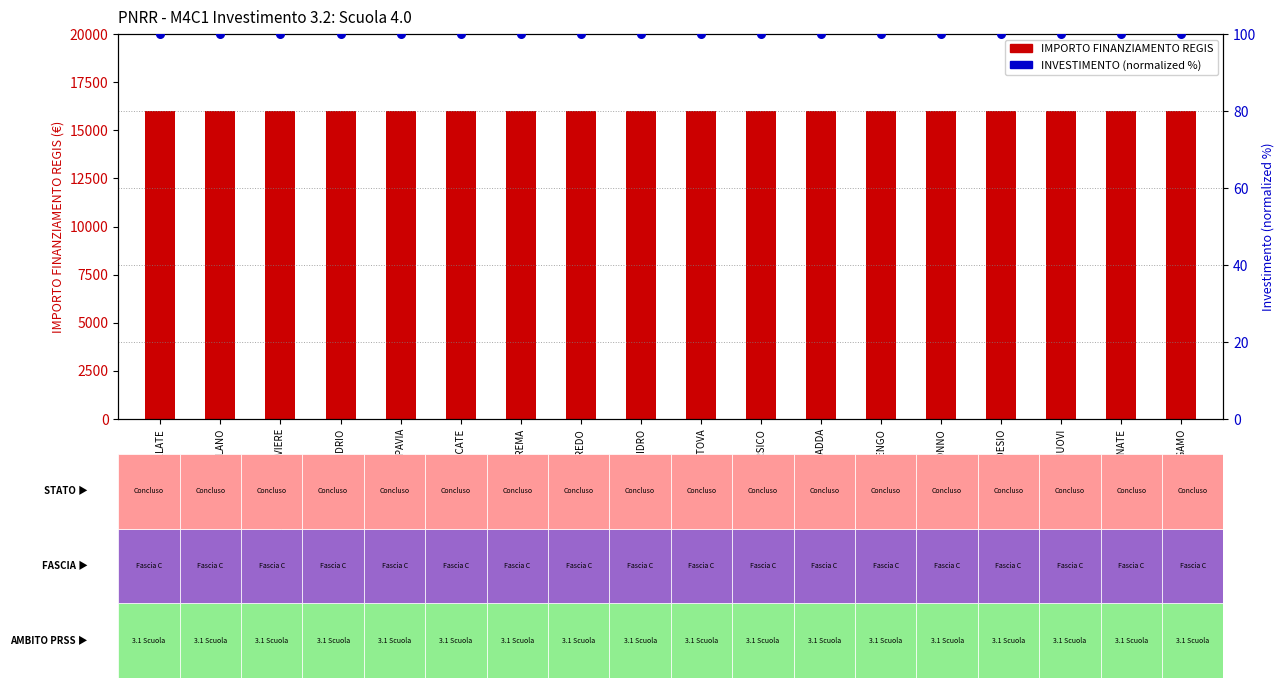

What are all the series names shown in the legend?

IMPORTO FINANZIAMENTO REGIS, INVESTIMENTO (normalized)